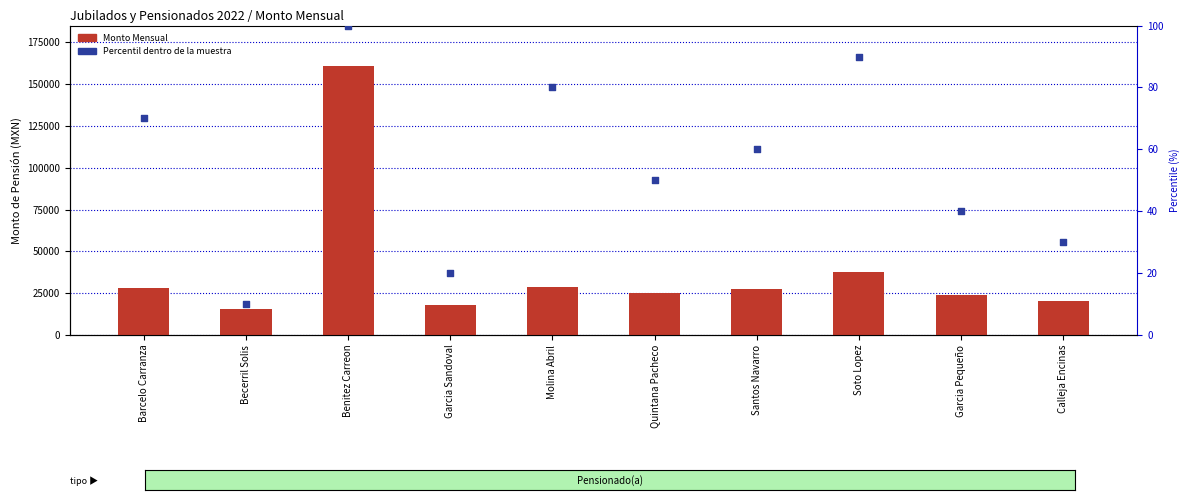

At how many categories does at least one series exceed 97535?

1